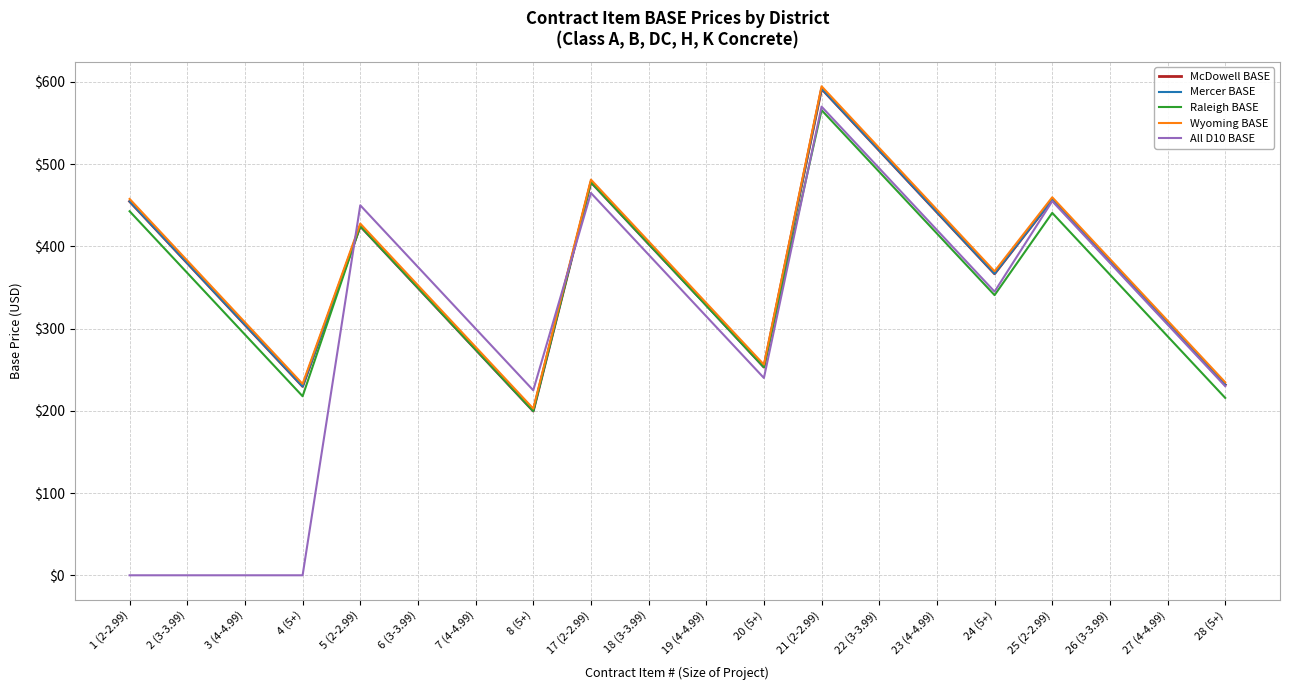

Which series has the widest spread of values?

All D10 BASE